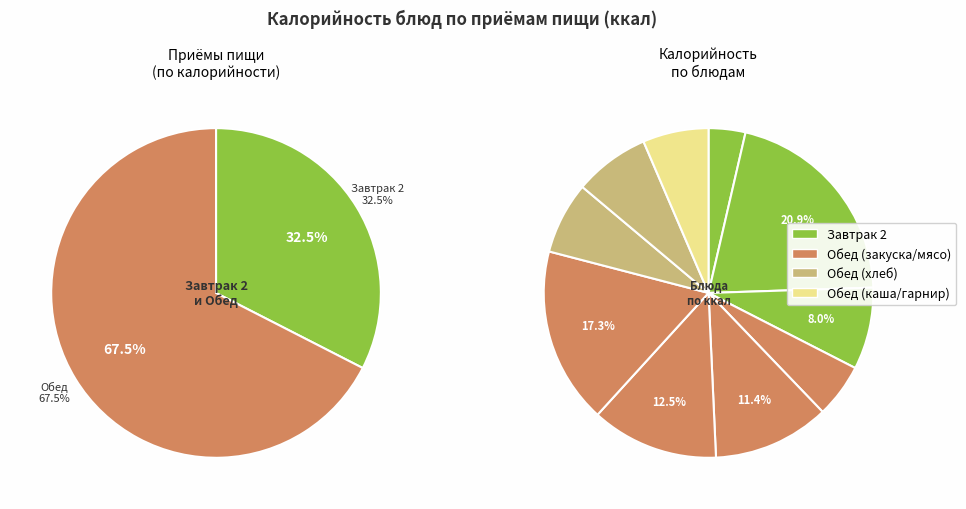

Does Кисель плодово-ягодный account for over 50% of the chart?

No